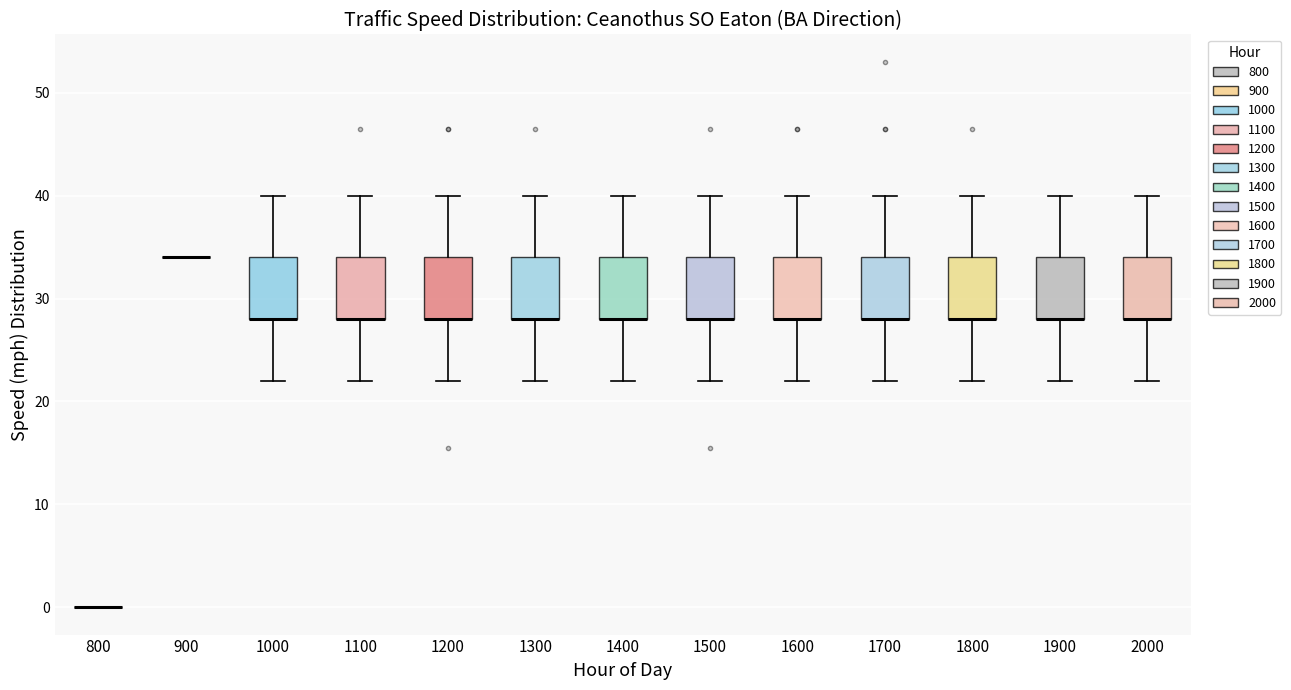

Where is the upper edge of the box at x = 1500 on the y-axis? The values are not printed on the chart, so give them approximately, as read against the axis.

34